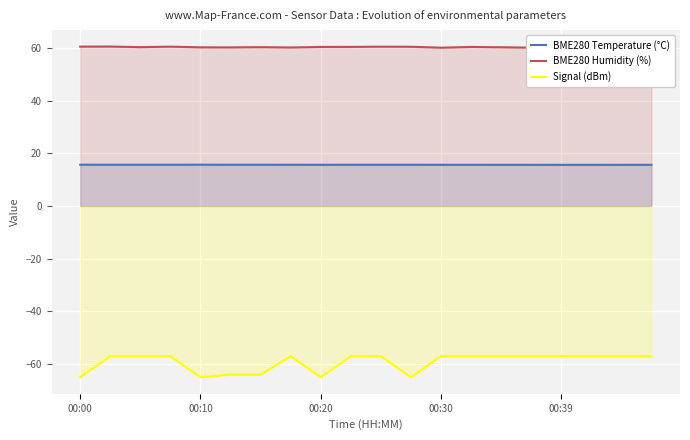

The value of Signal (dBm) at 00:20 is -19.8. True or false?

False